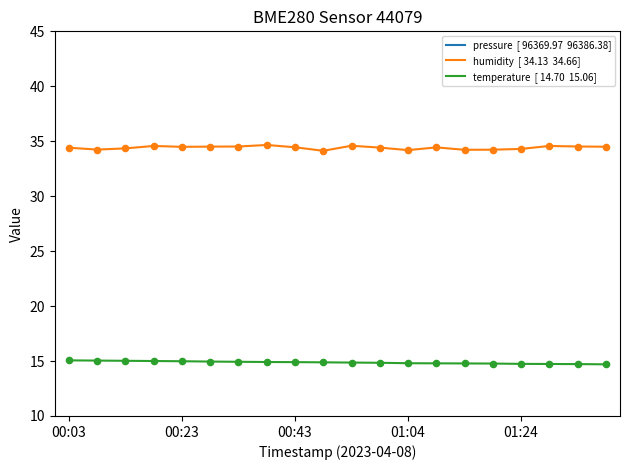

Which series reaches the maximum Y coordinate?

humidity  [ 34.13  34.66]